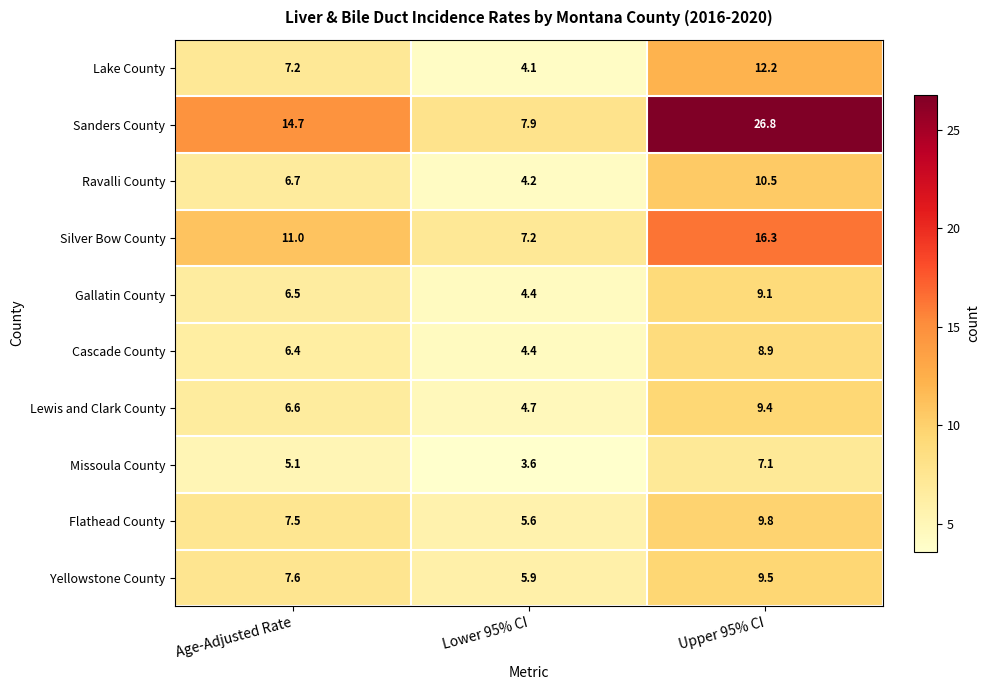

What value does the Gallatin County series have at Lower 95% CI?

4.4